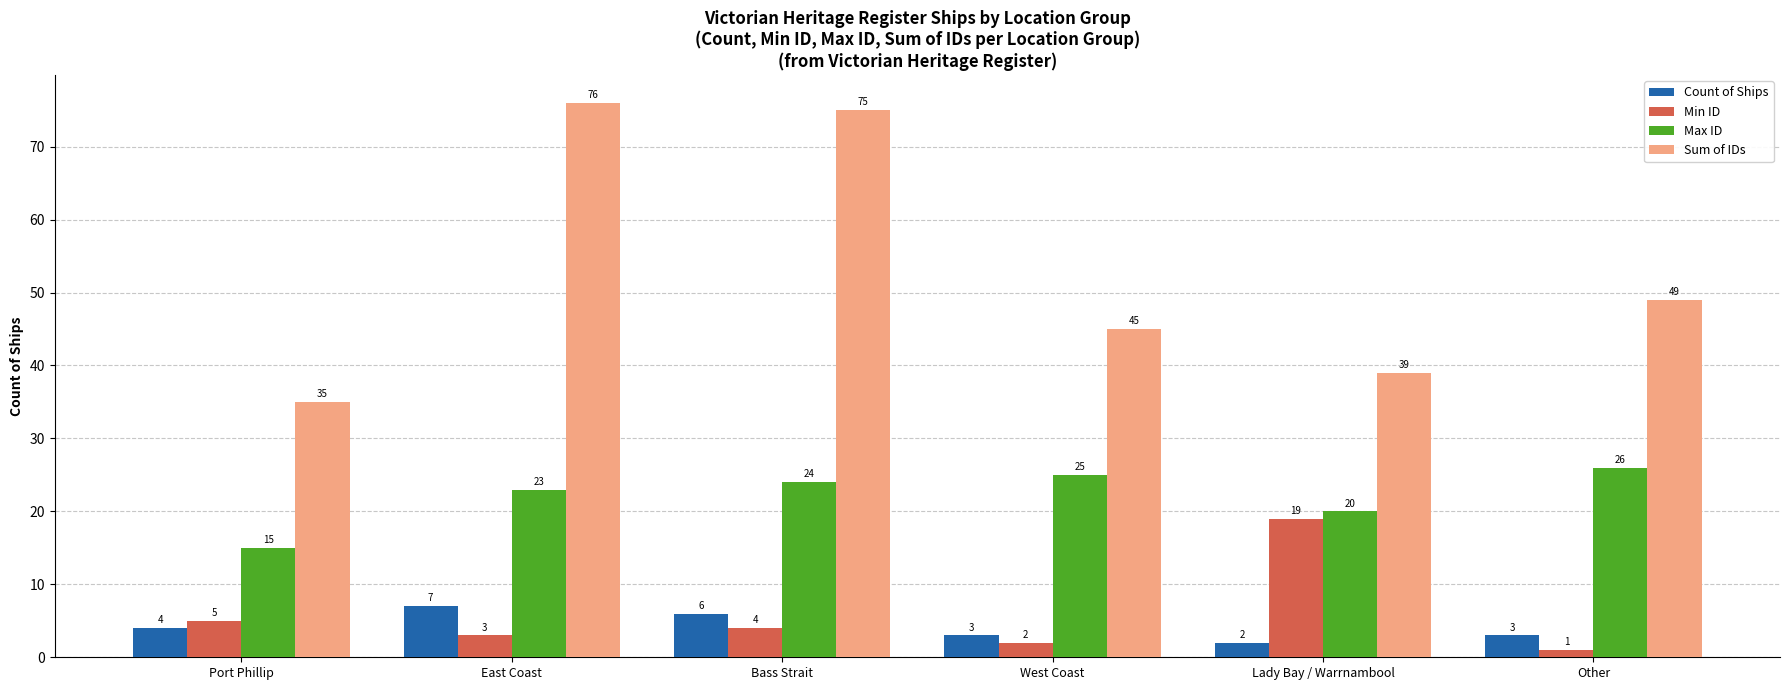

What is the lowest value of the Max ID series?

15